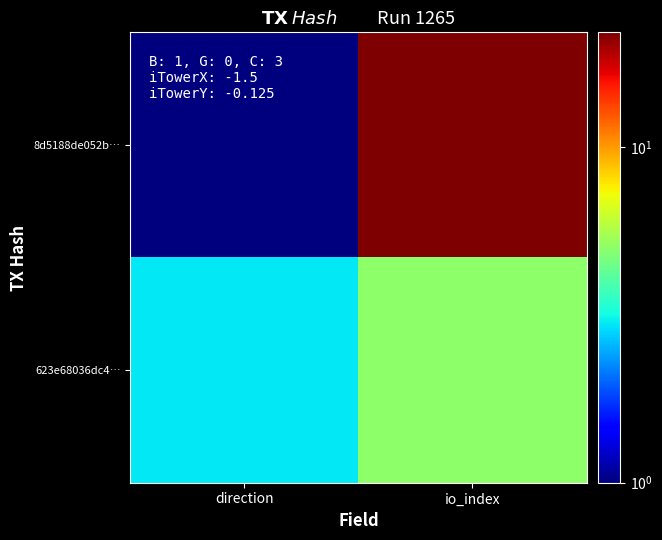

Which has a higher value, direction or io_index?

io_index